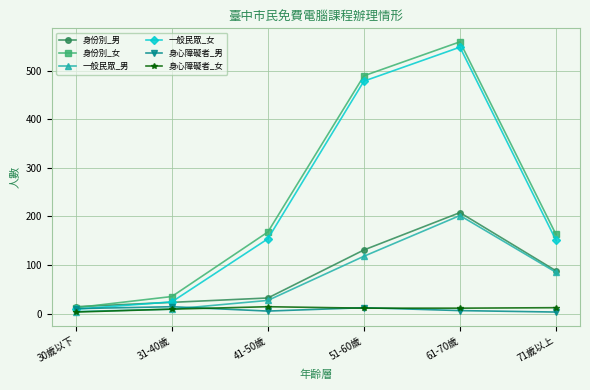

What is the label of the 2nd point from the right?

61-70歲